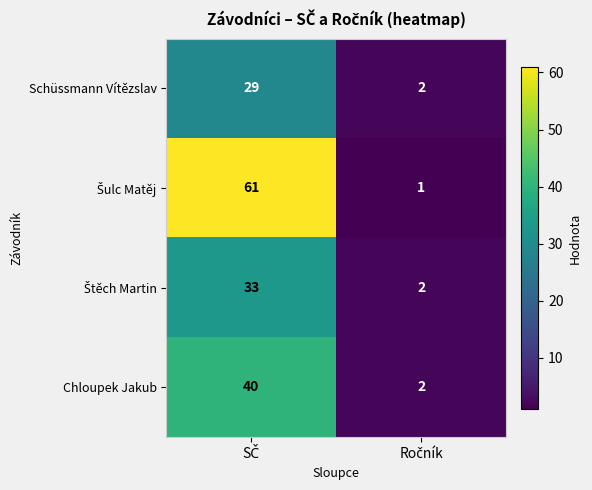

Count the number of categories in the chart.

2